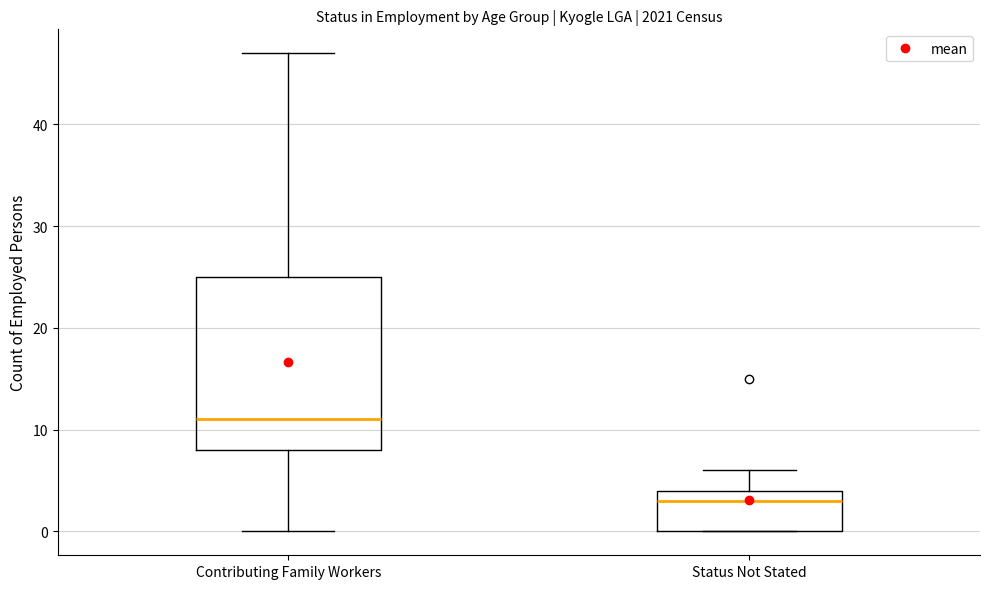

Comparing the boxes themselves (not the whiskers), which one is the tallest?

Contributing Family Workers